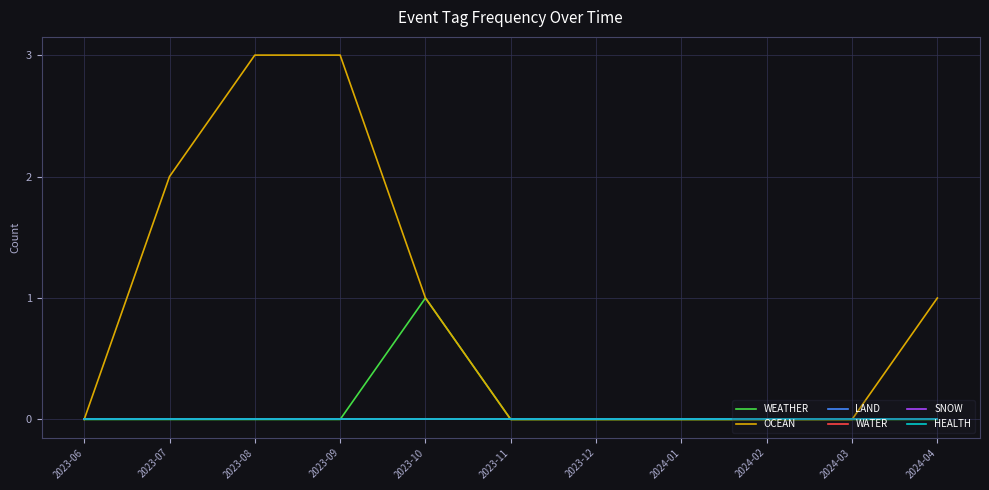

What is the difference between the maximum and minimum values in the OCEAN series?

3